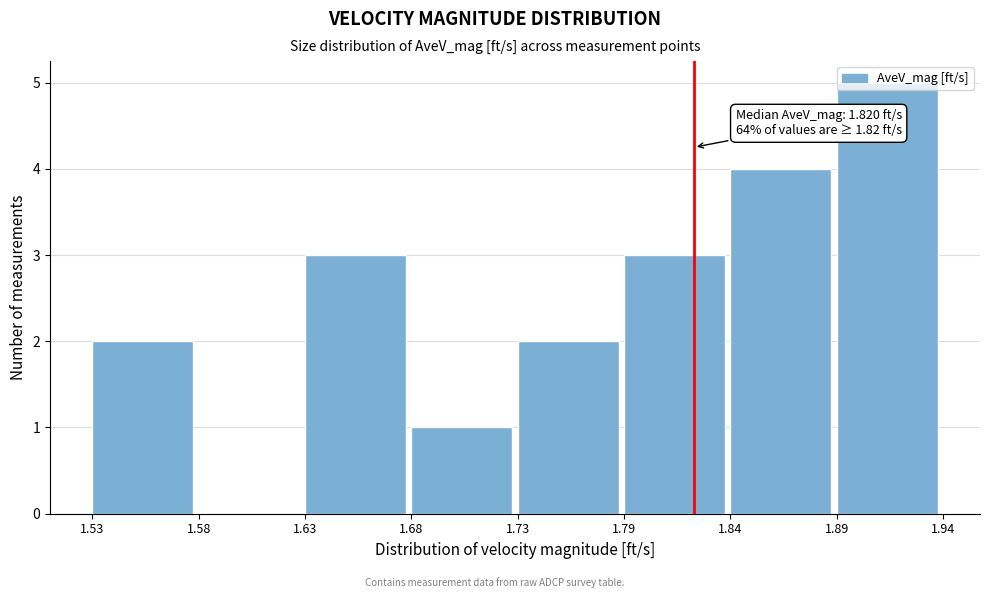

Is it true that the value at 1.68 is 2?

False